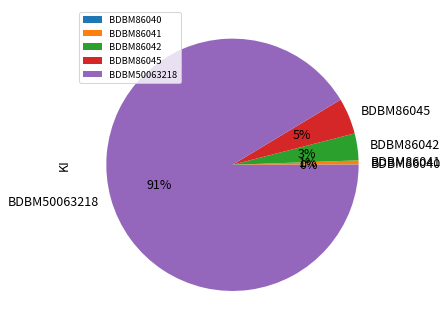

Does any single category account for the majority?

Yes